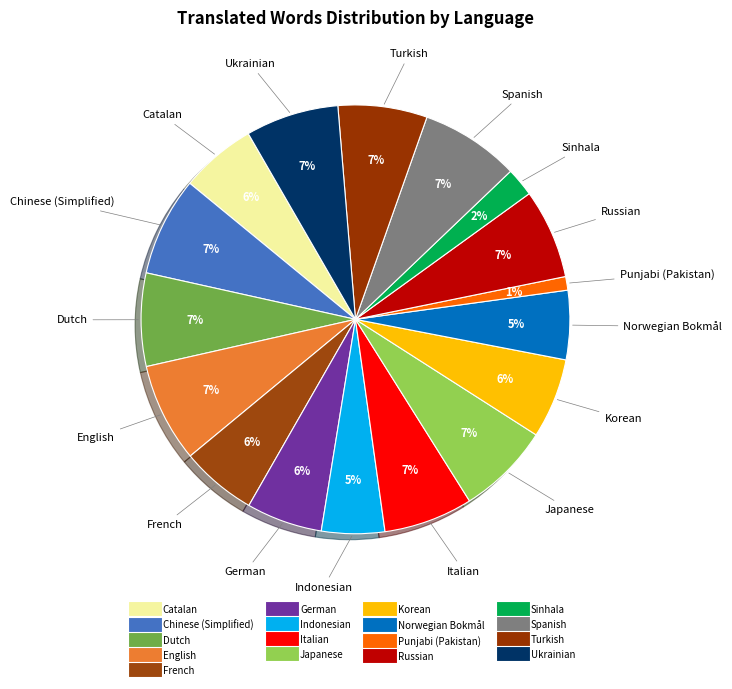

How many segments does this pie chart have?

17